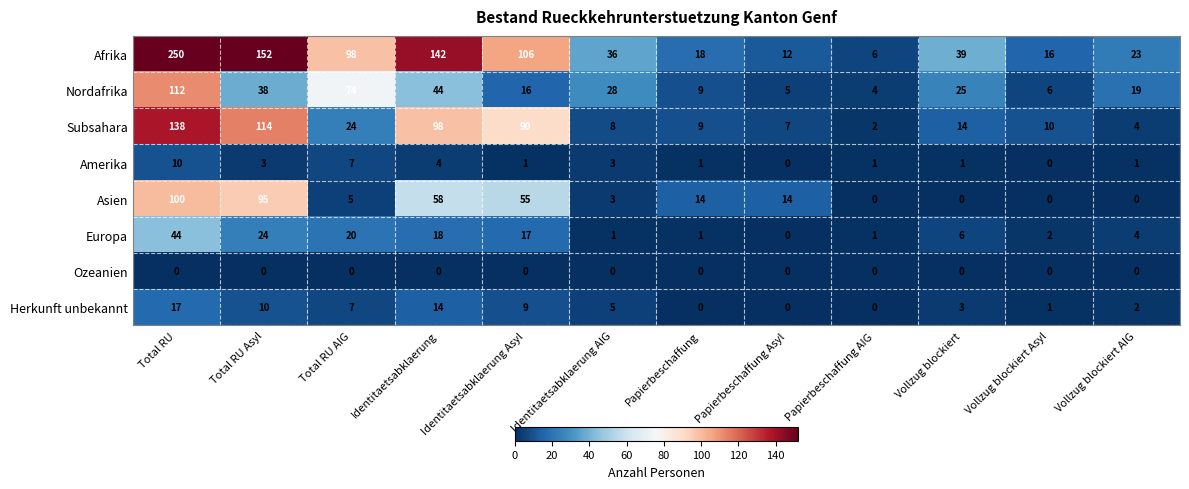

What is the sum of the Europa values at Vollzug blockiert Asyl and Identitaetsabklaerung?

20